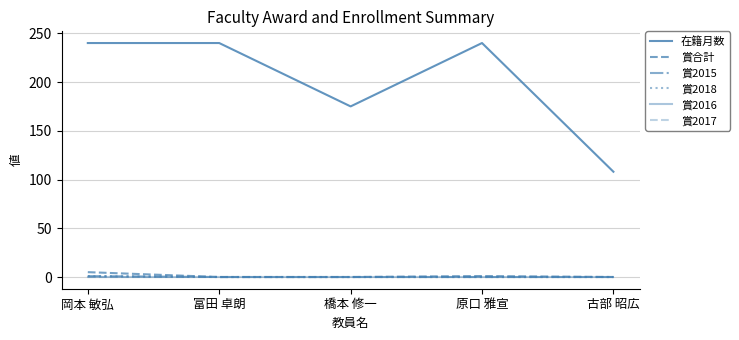

Is it true that 賞2015 equals 0 at 原口 雅宣?

False